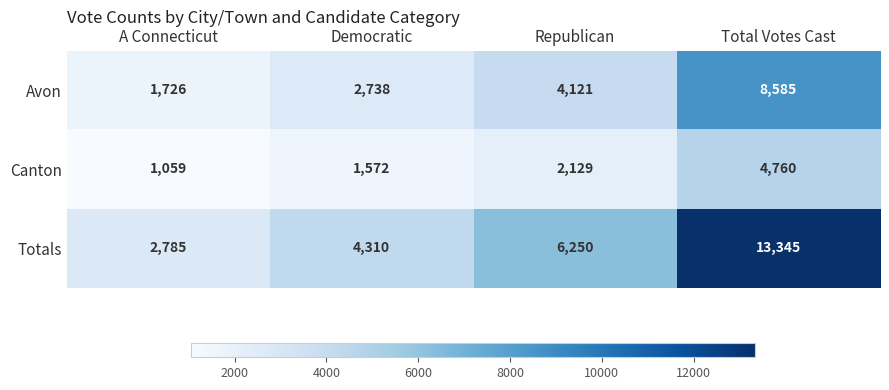

Which series has the largest total across all categories?

Totals